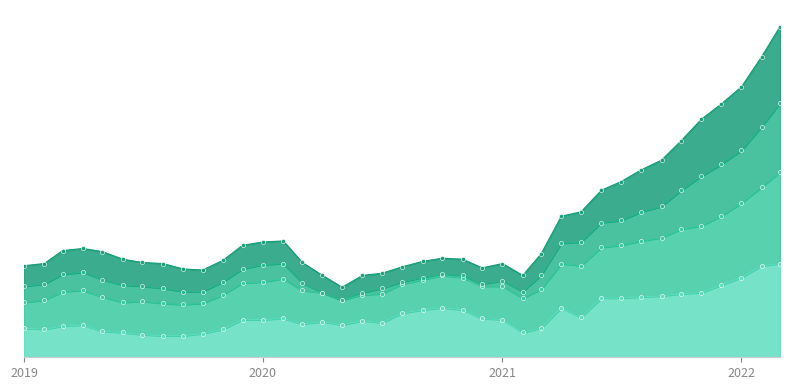

What value does the LICs series have at 2019?

2.7